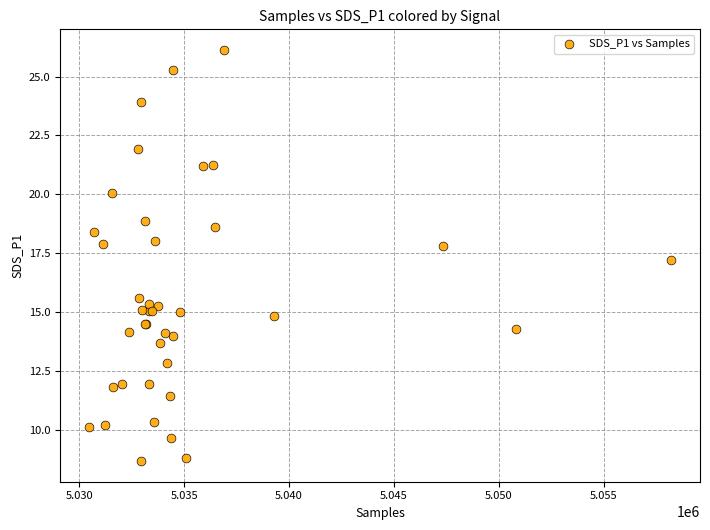

What Y value in the scatter plot is closest to 17?

17.2